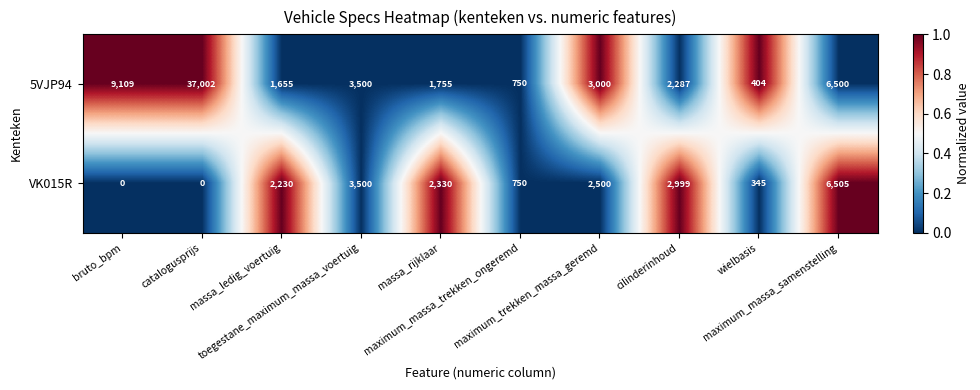

Which series has the largest range (max minus min)?

5VJP94